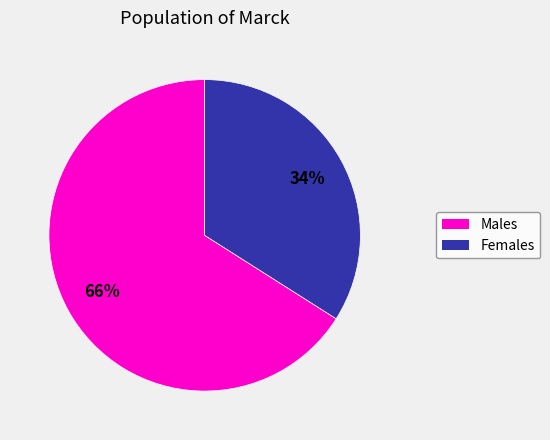

To the nearest percent, what percentage of the pie is Males?

66%